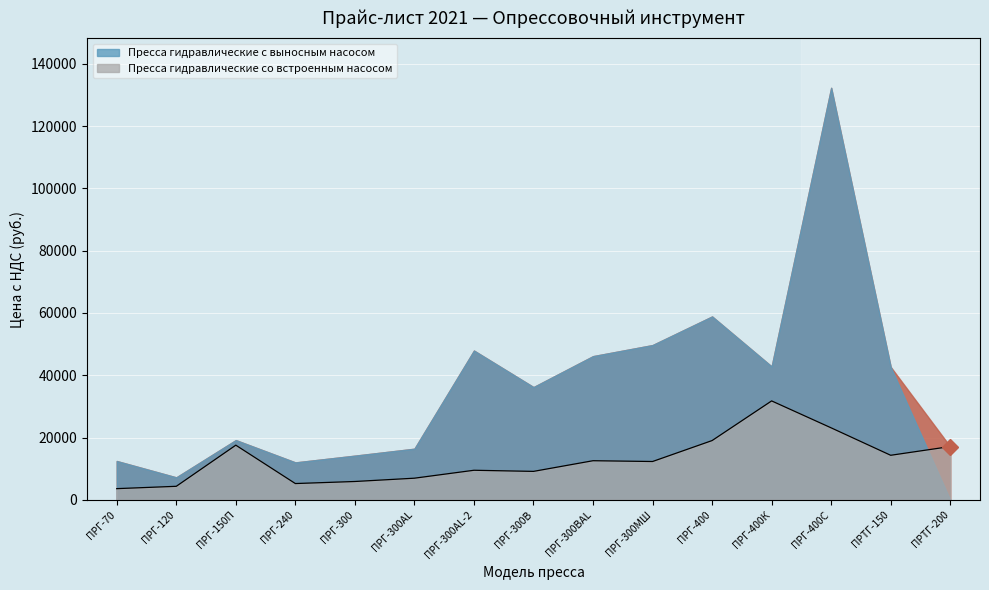

How many interior local peaks (higher than both neighbors) does the data have?

4